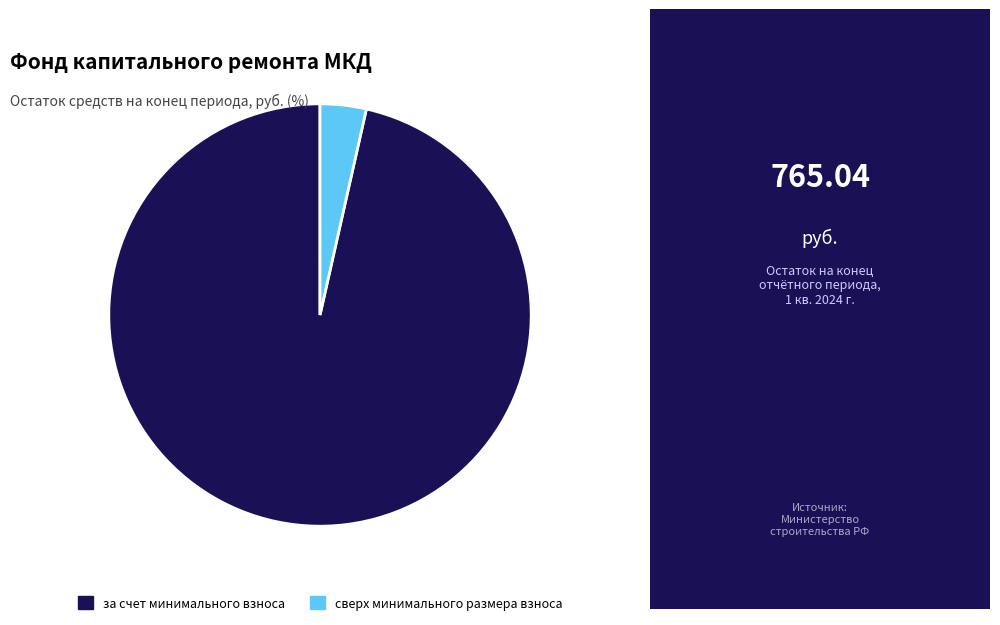

Combined, do сверх минимального размера взноса and за счет минимального взноса account for over 50%?

Yes